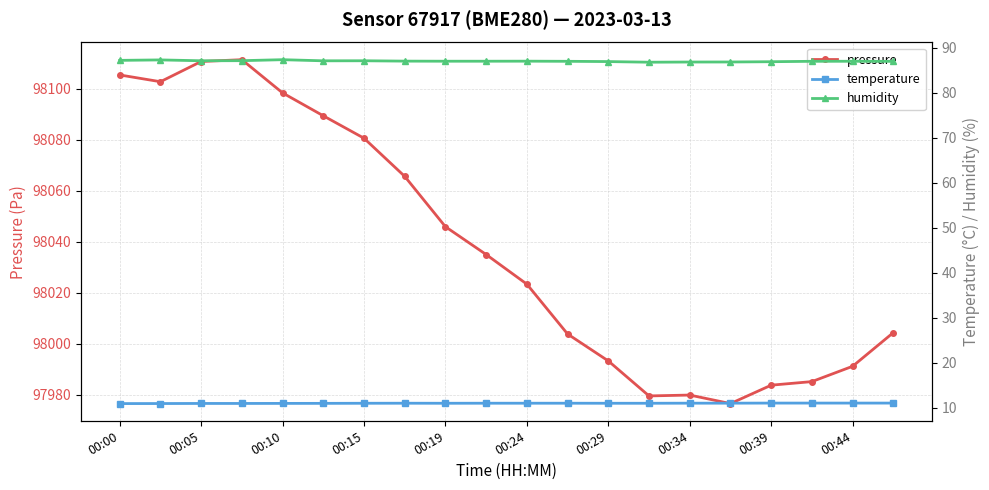

How many temperature values are between 10 and 11?

20